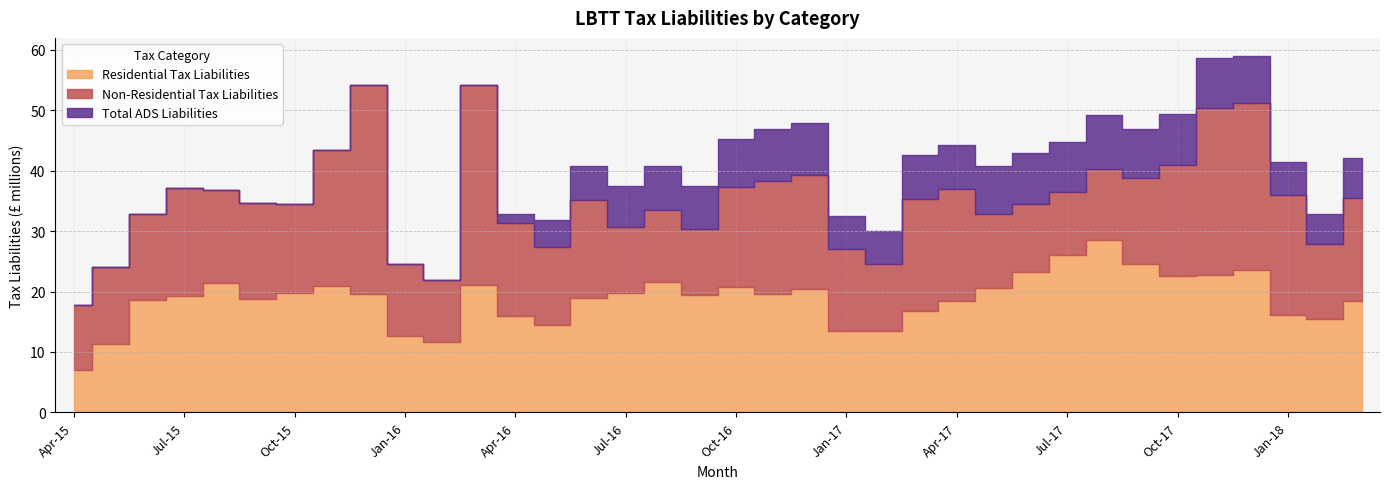

Which category has the lowest value in the Residential Tax Liabilities series?

Apr-15